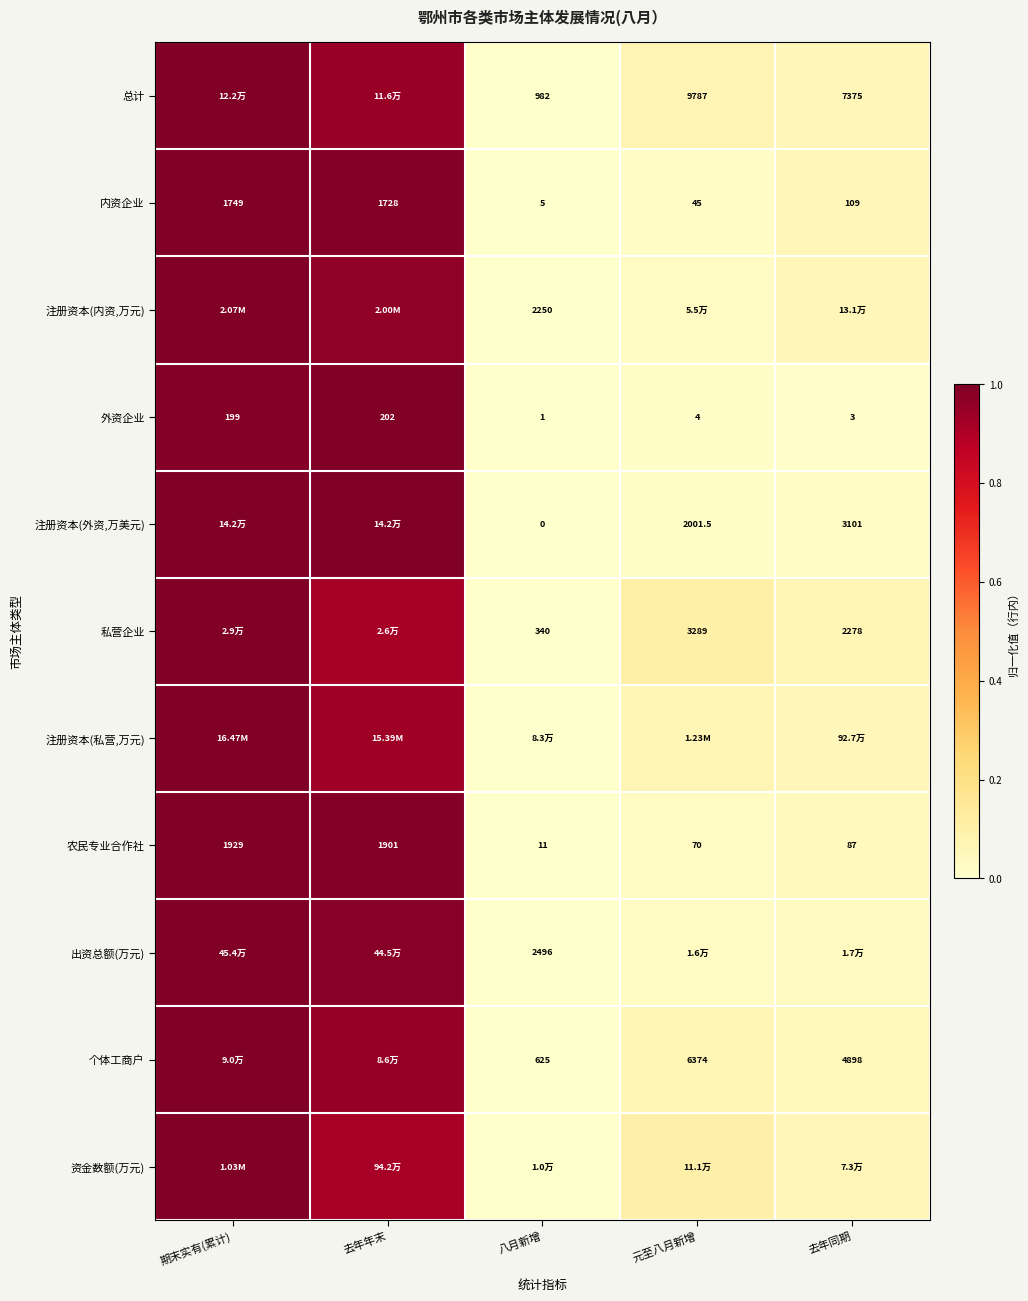

At which category does the chart reach its peak across all series?

期末实有(累计)